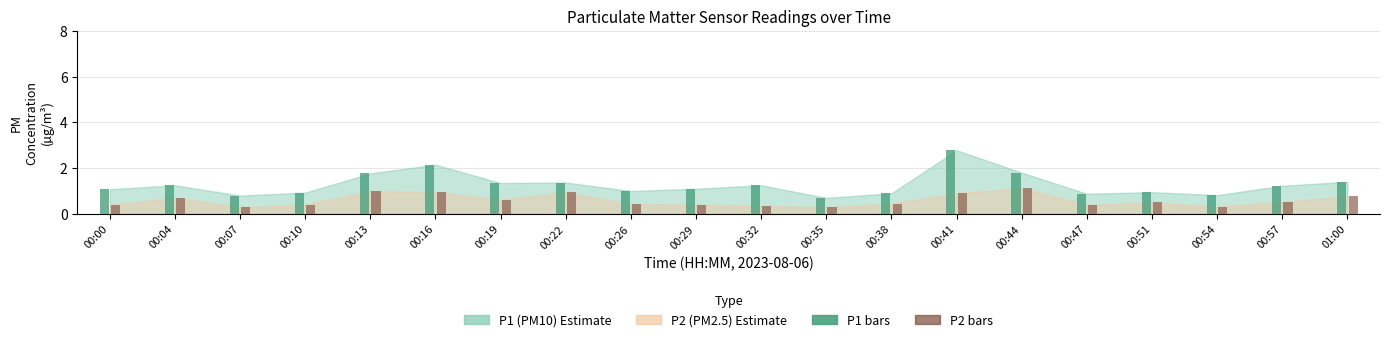

Rank the series at 00:19 from highest to lowest value.

P1 bars, P2 bars